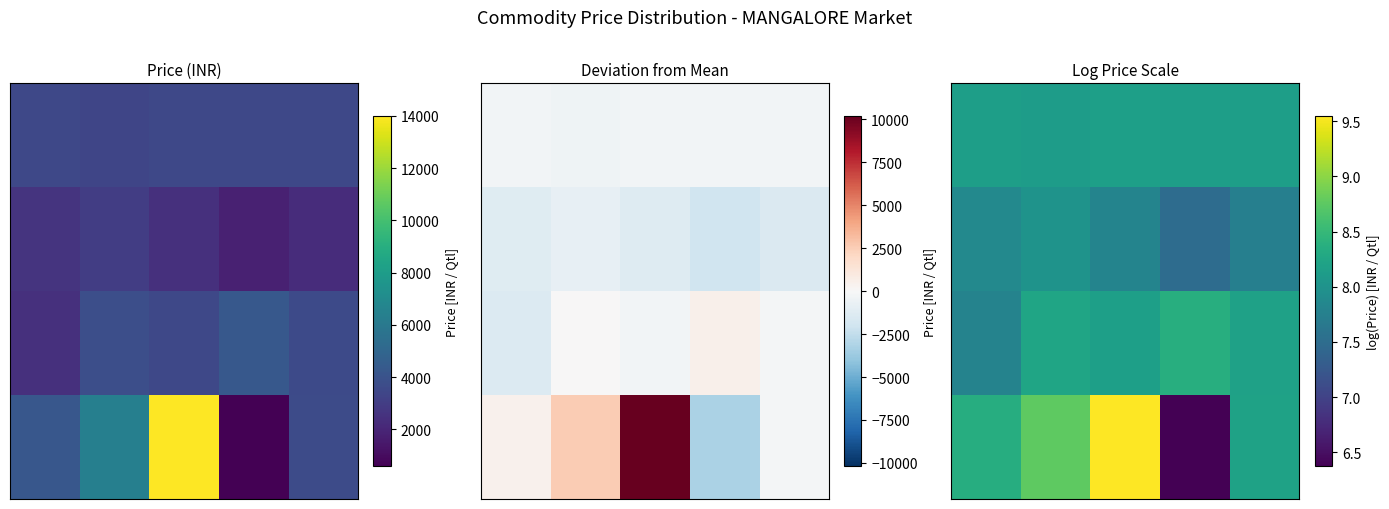

What is the total value across all series at 0?

32.2